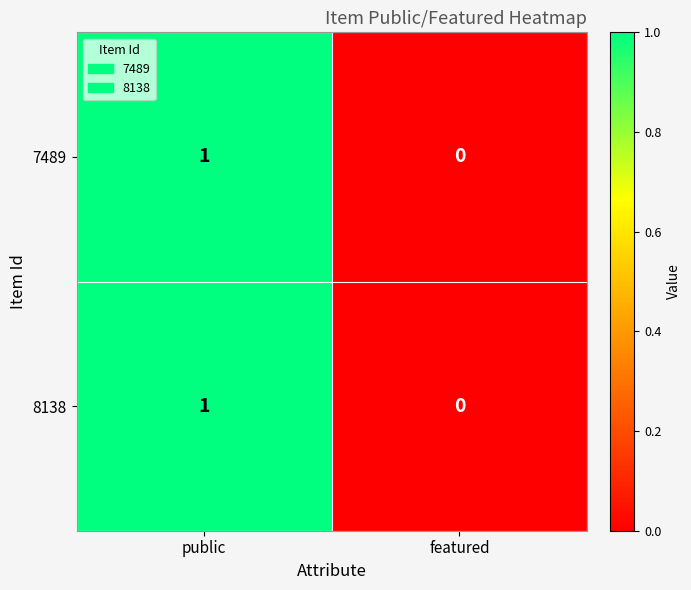

List the labels in order of 7489 value, smallest first.

featured, public